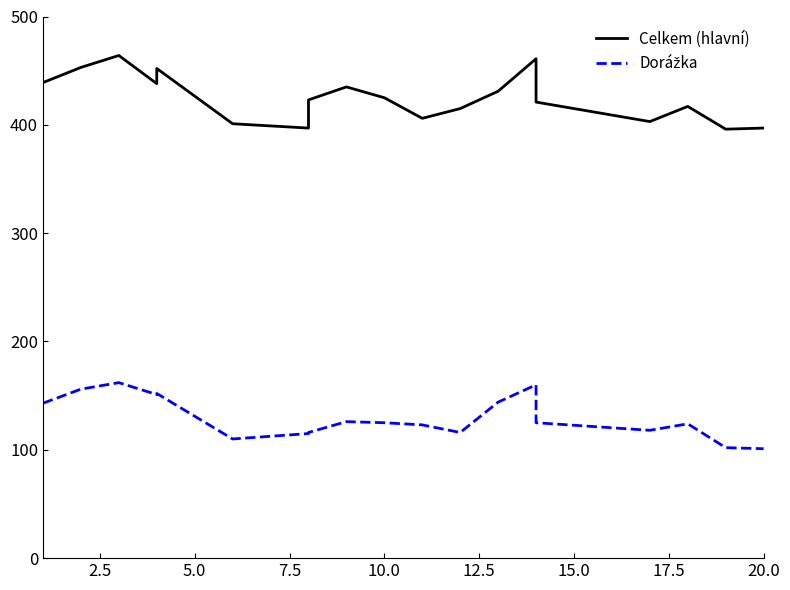

The value of Celkem (hlavní) at 17.5 is 238. True or false?

False